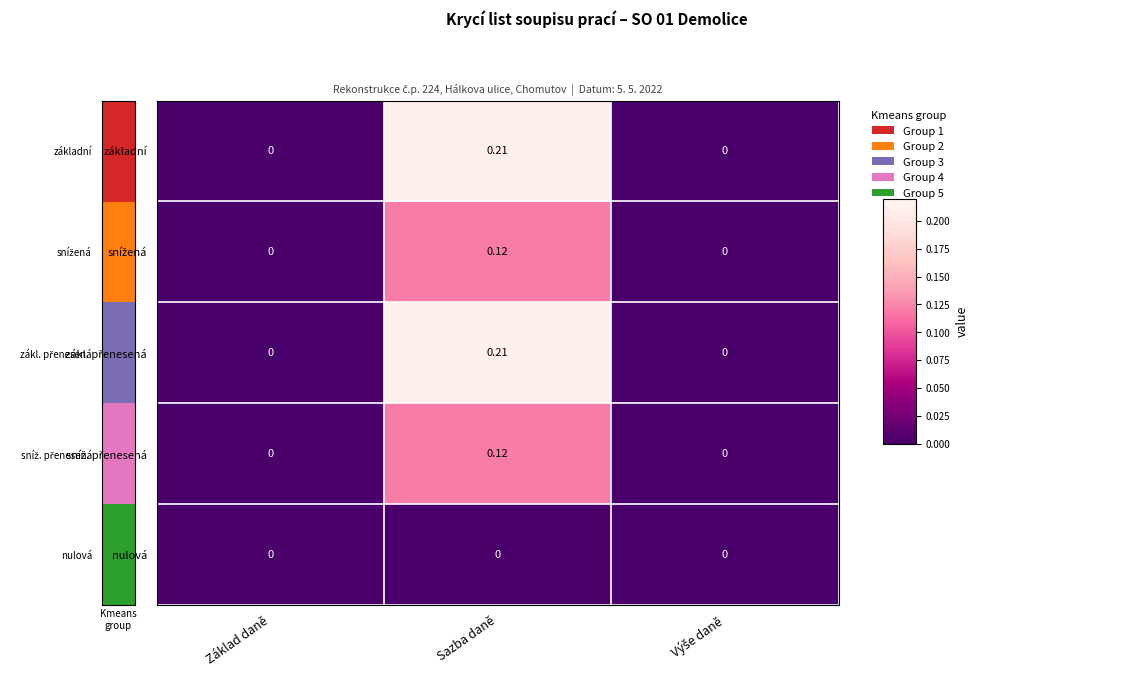

How many series are shown in this chart?

5